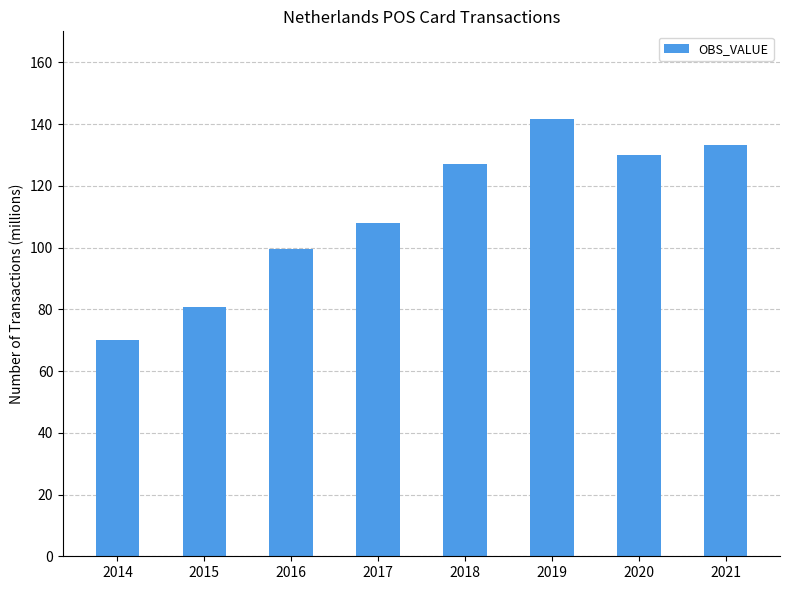

At which category does the chart reach its minimum across all series?

2014